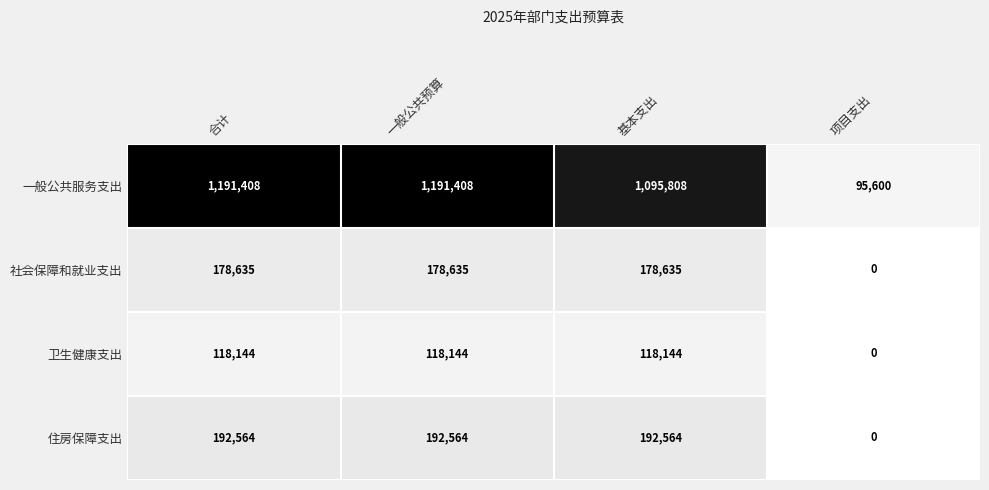

The value of 社会保障和就业支出 at 一般公共预算 is 178635. True or false?

True